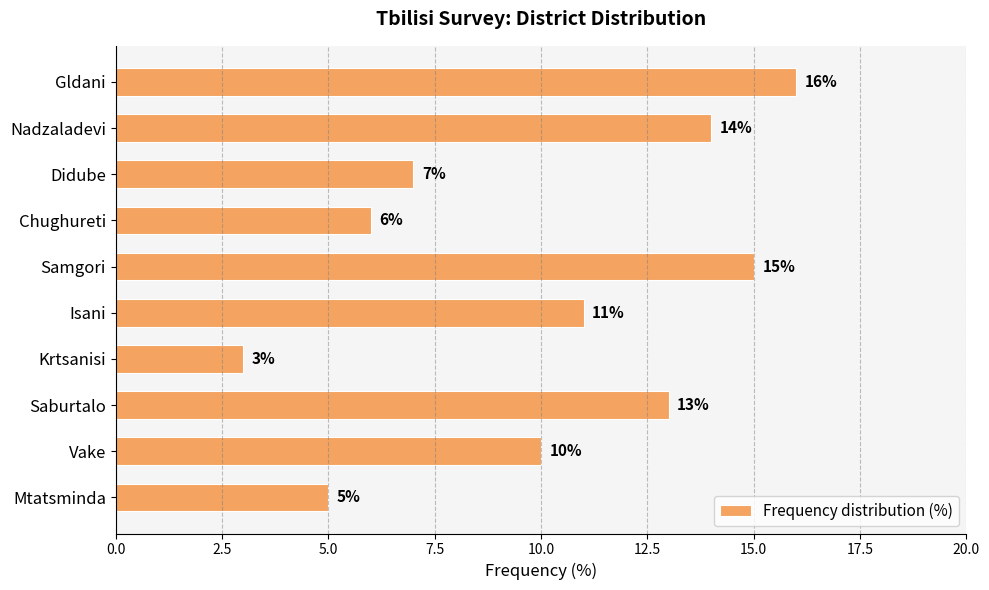

What is the average value?

10